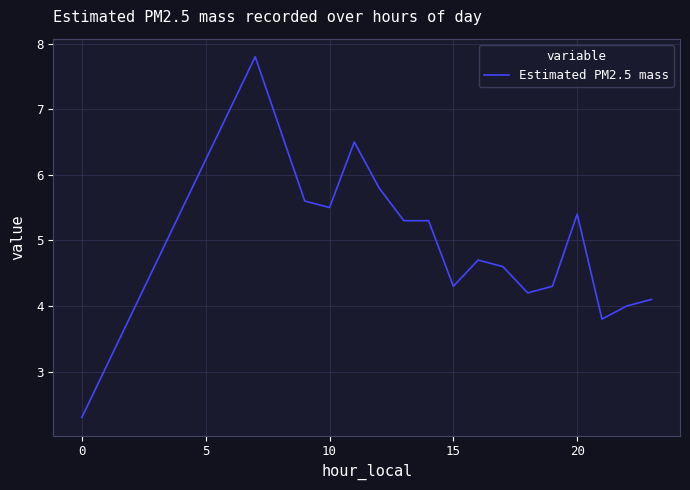

What is the smallest value displayed?

2.3